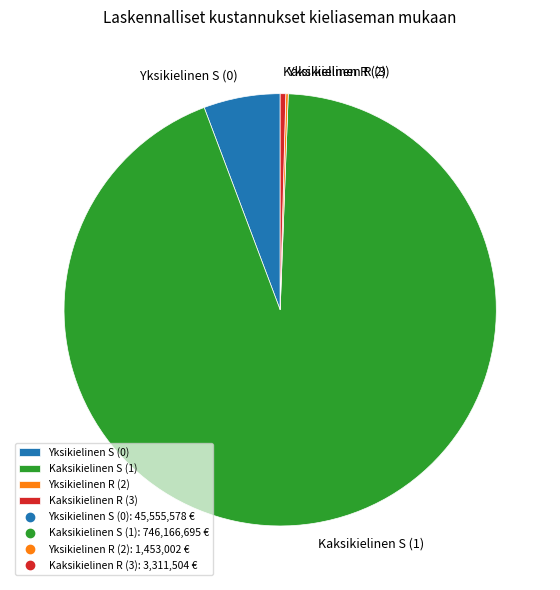

Do Kaksikielinen S (1) and Kaksikielinen R (3) together represent more than half of the pie?

Yes